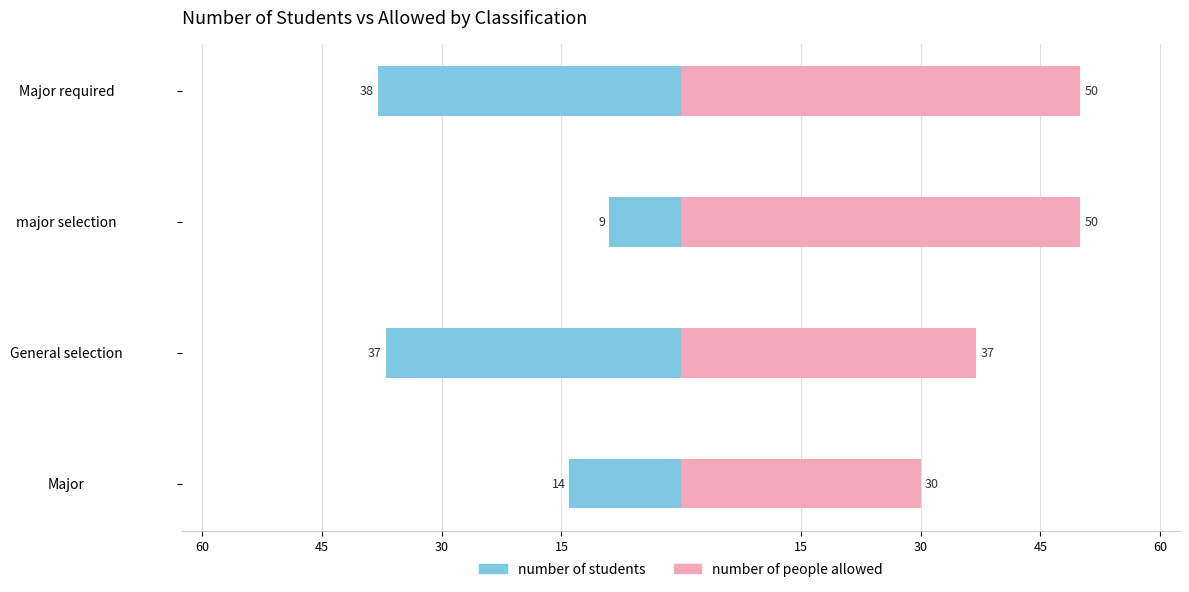

What is the difference between the maximum and minimum values in the number of people allowed series?

20